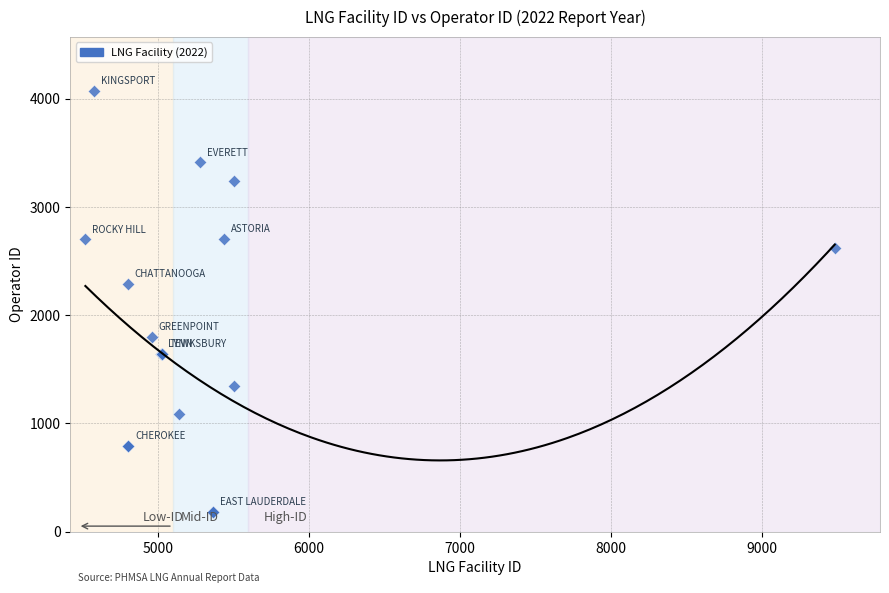

What Y value in the scatter plot is closest to 2125?

2288